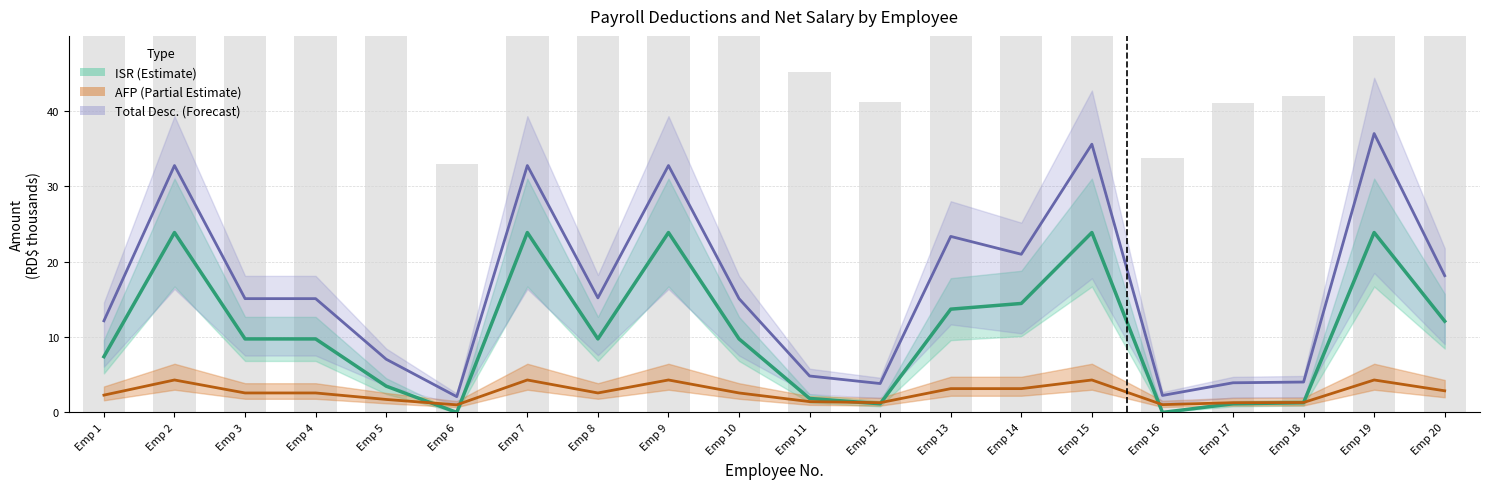

Between Emp 9 and Emp 13, which series saw the biggest shift?

ISR (Estimate)